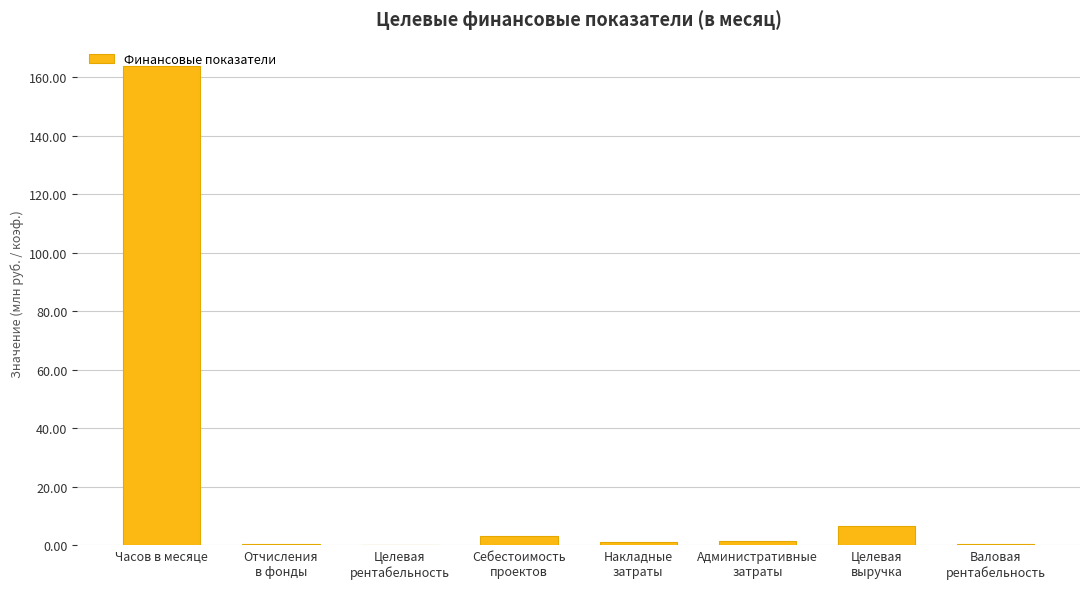

Where does the data first go above 1?

Часов в месяце